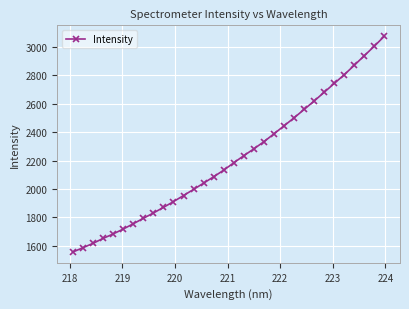

What is the minimum value shown in the chart?

1556.5